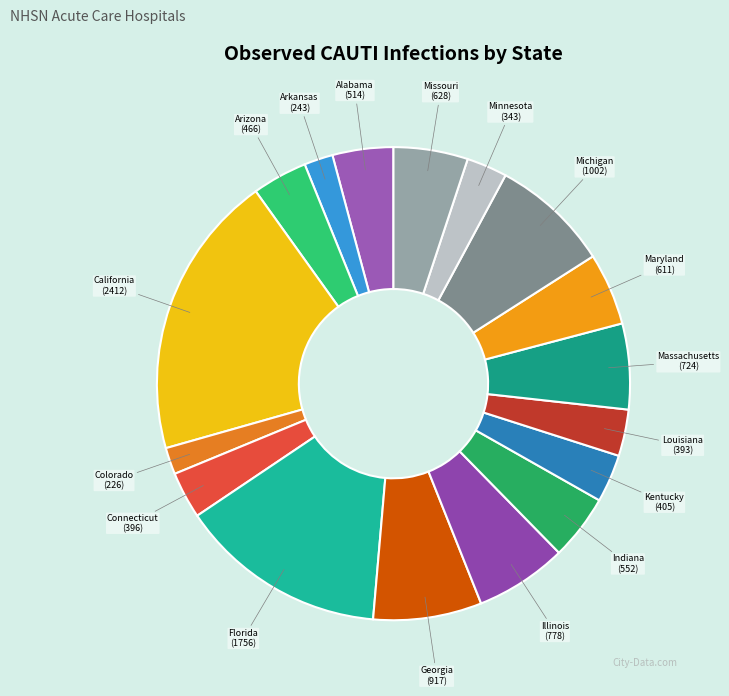

Does Michigan represent more than half of the total?

No